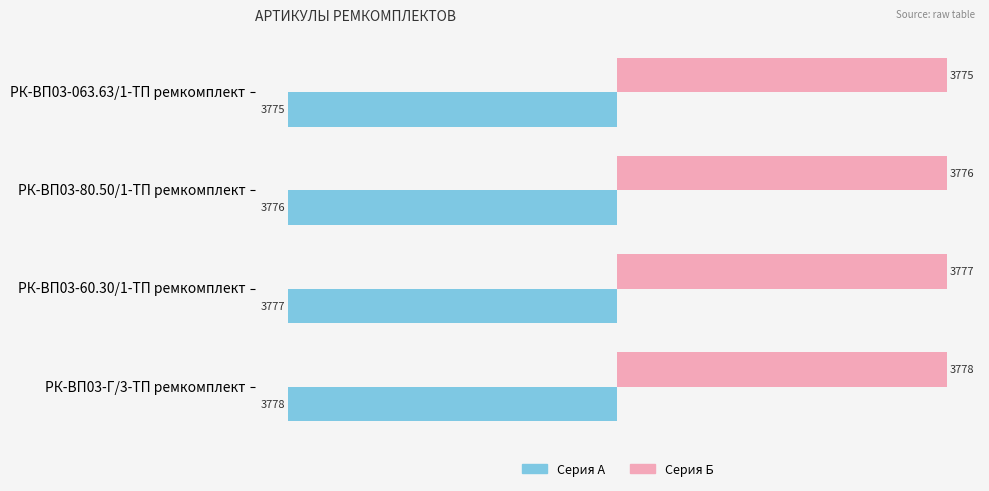

What is the difference between the maximum and minimum values in the Серия А series?

3